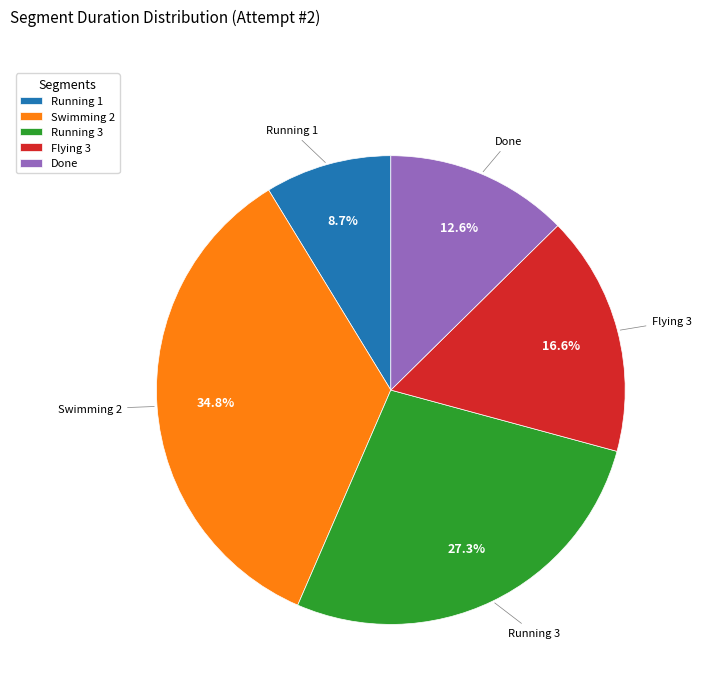

What is the largest slice in the pie chart?

Swimming 2